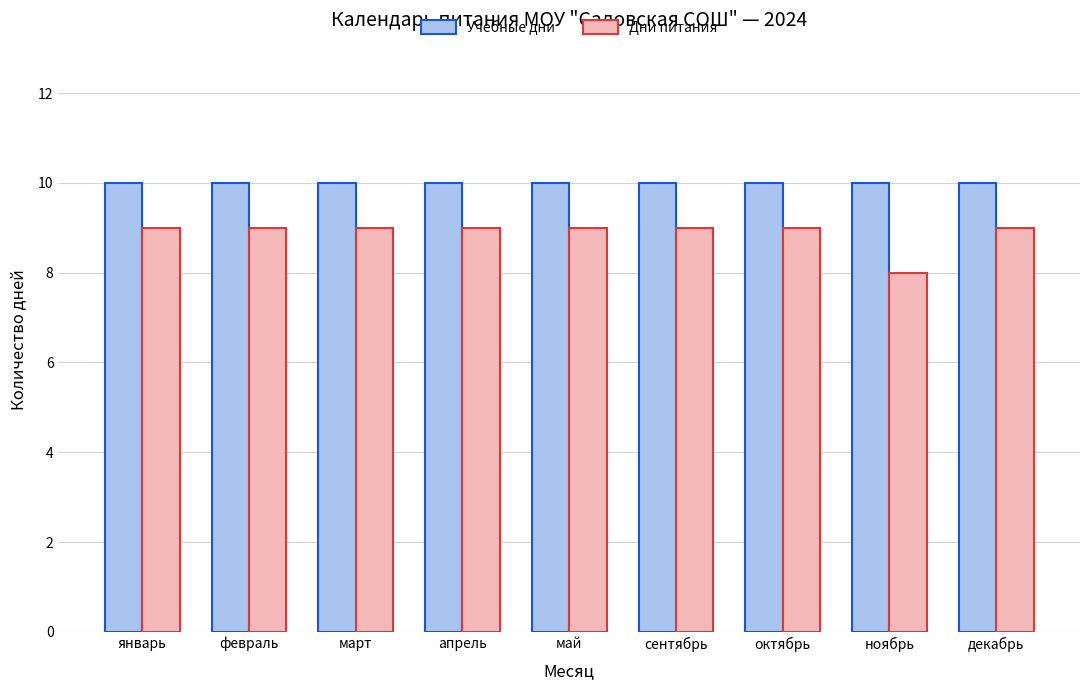

What is the value of the Дни питания bar at the 1st from the left?

9